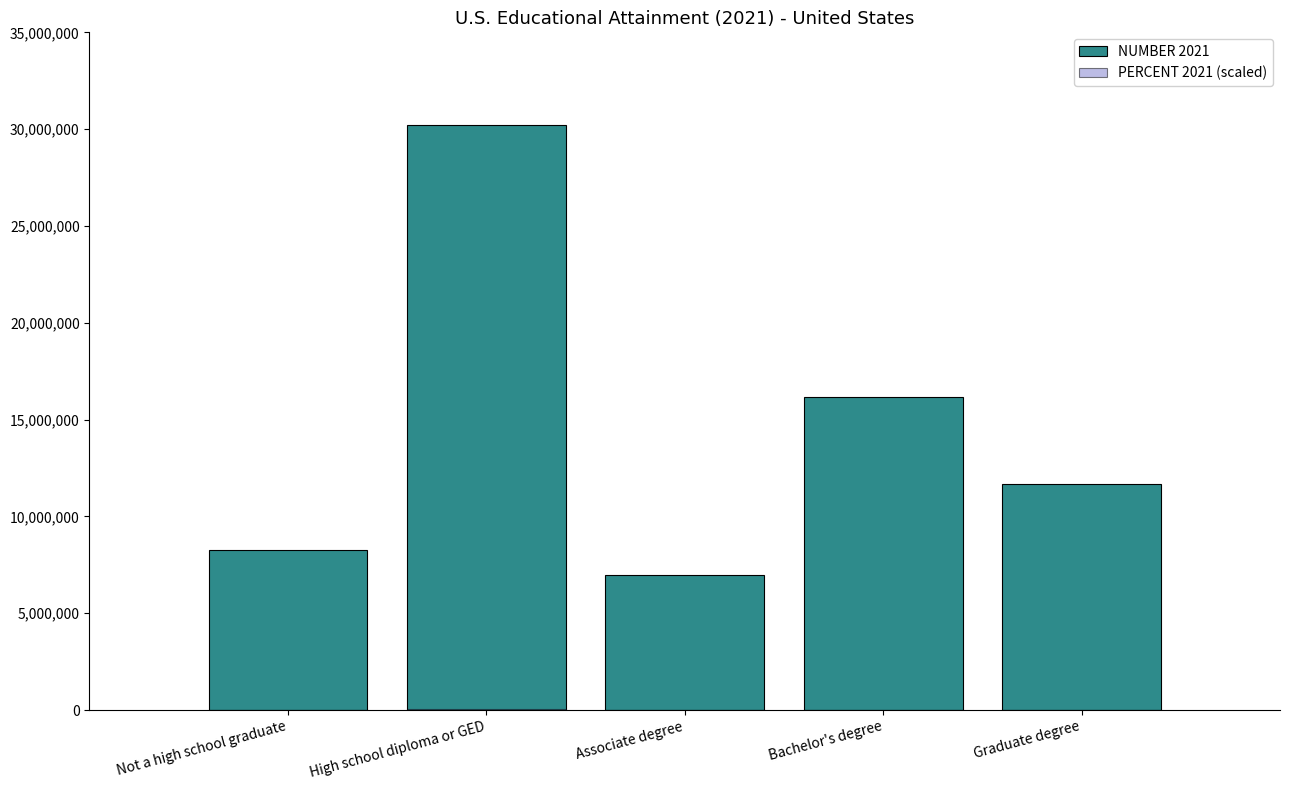

What is the label of the 5th bar from the left?

Graduate degree